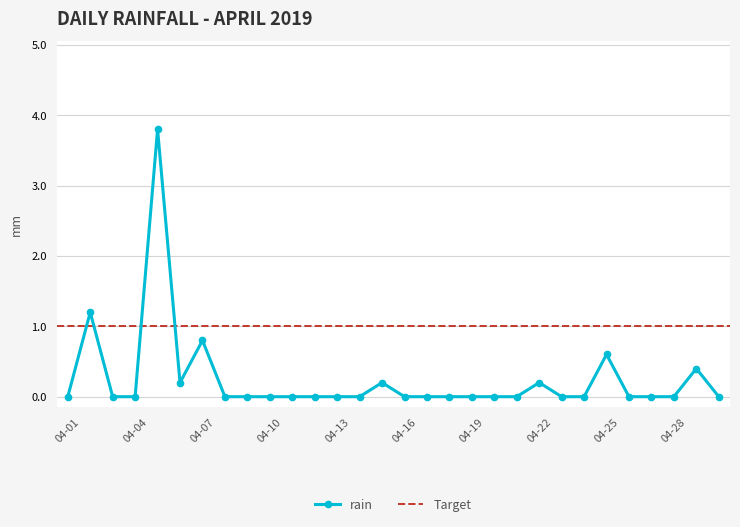

True or false: rain has more than 2 interior local peaks.

True